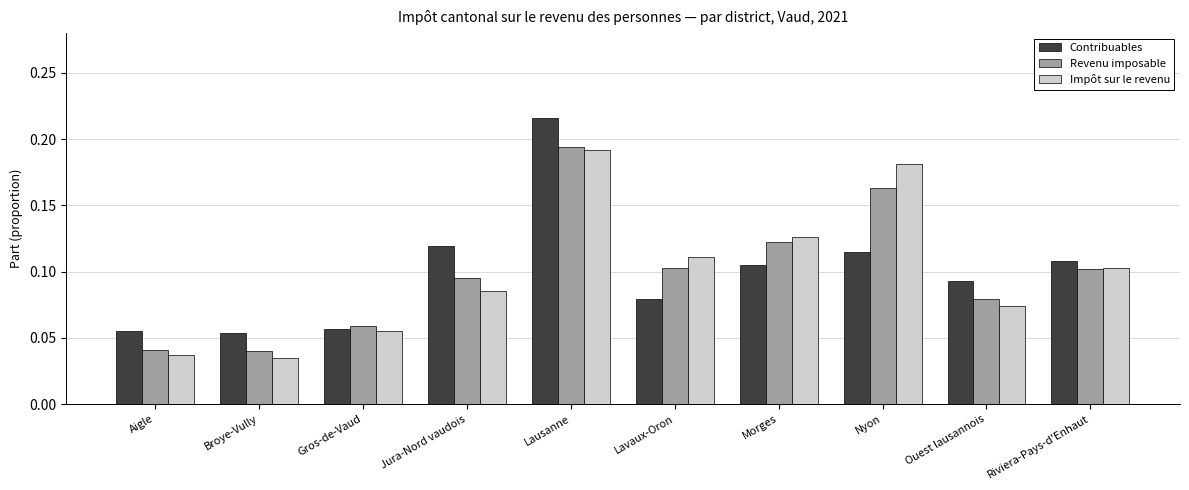

Which label corresponds to the largest value in the chart?

Lausanne